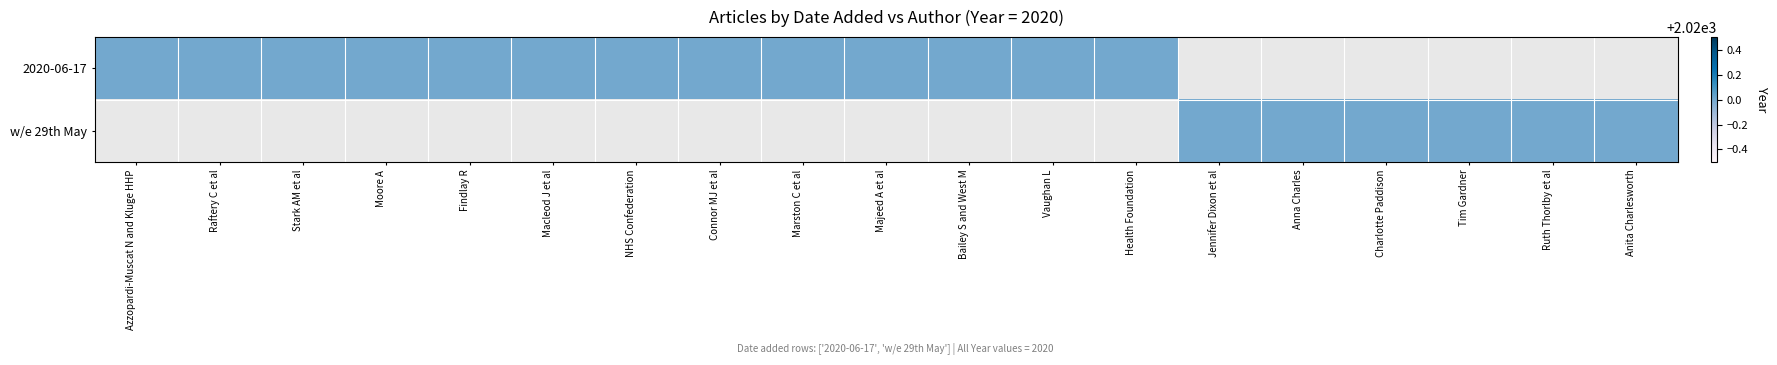

What is the highest value of the 2020-06-17 series?

2020